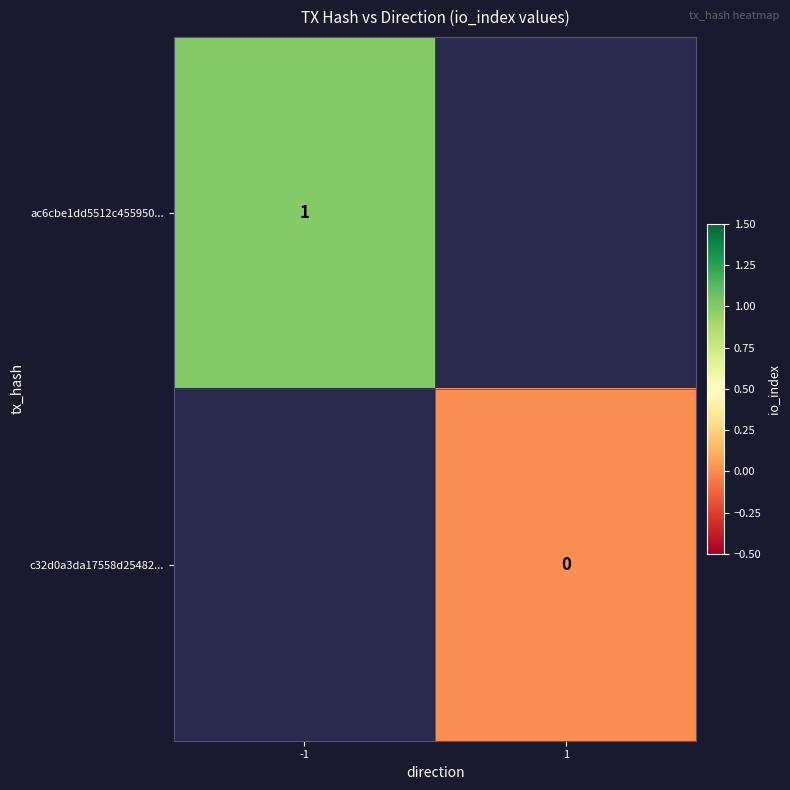

Which category has the highest value across all series?

-1